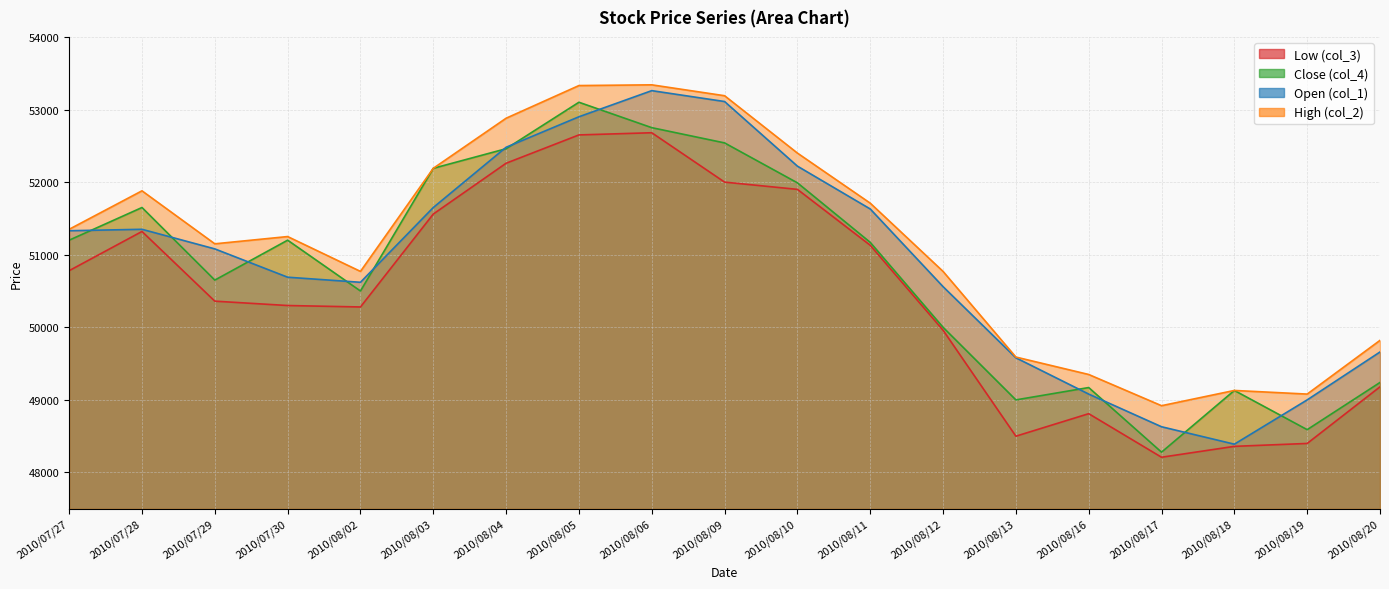

True or false: Open (col_1) and Low (col_3) intersect in this chart.

False